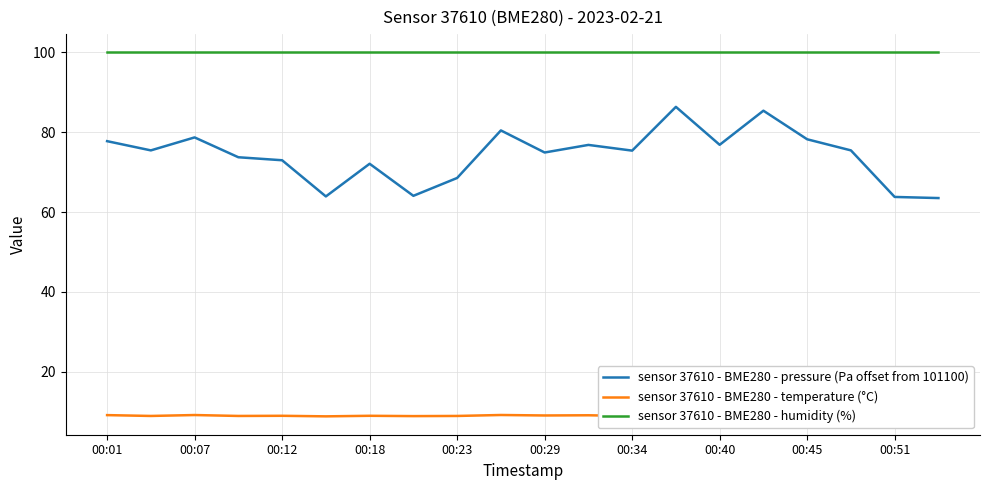

True or false: sensor 37610 - BME280 - pressure (Pa offset from 101100) and sensor 37610 - BME280 - humidity (%) cross at least once.

False